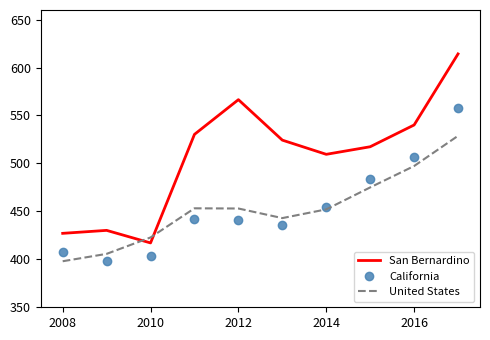

Rank the series by their maximum value, from highest to lowest.

San Bernardino, California, United States